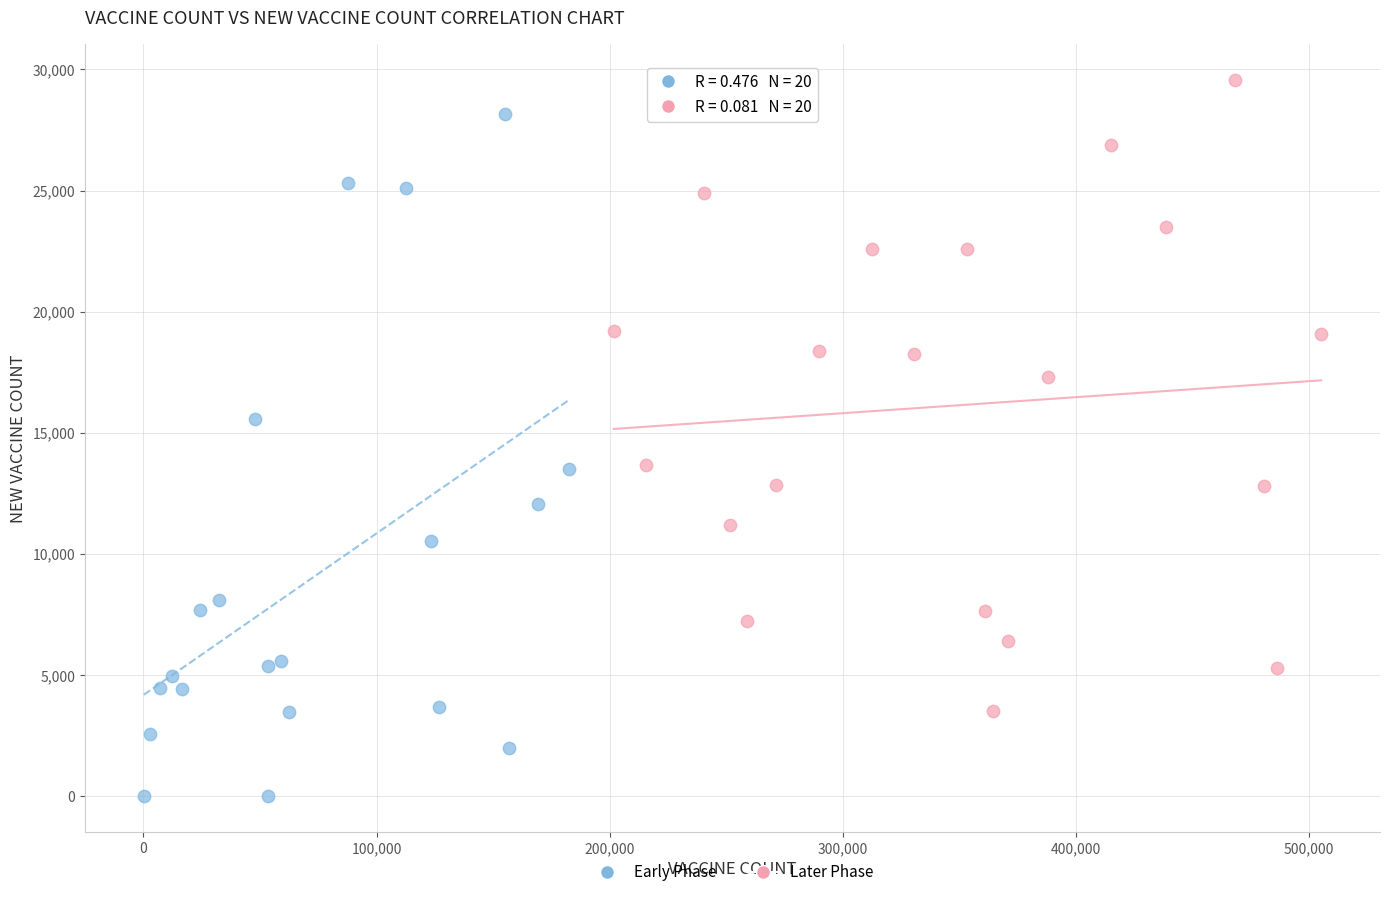

Which series has the largest Y range (max minus min)?

Early Phase